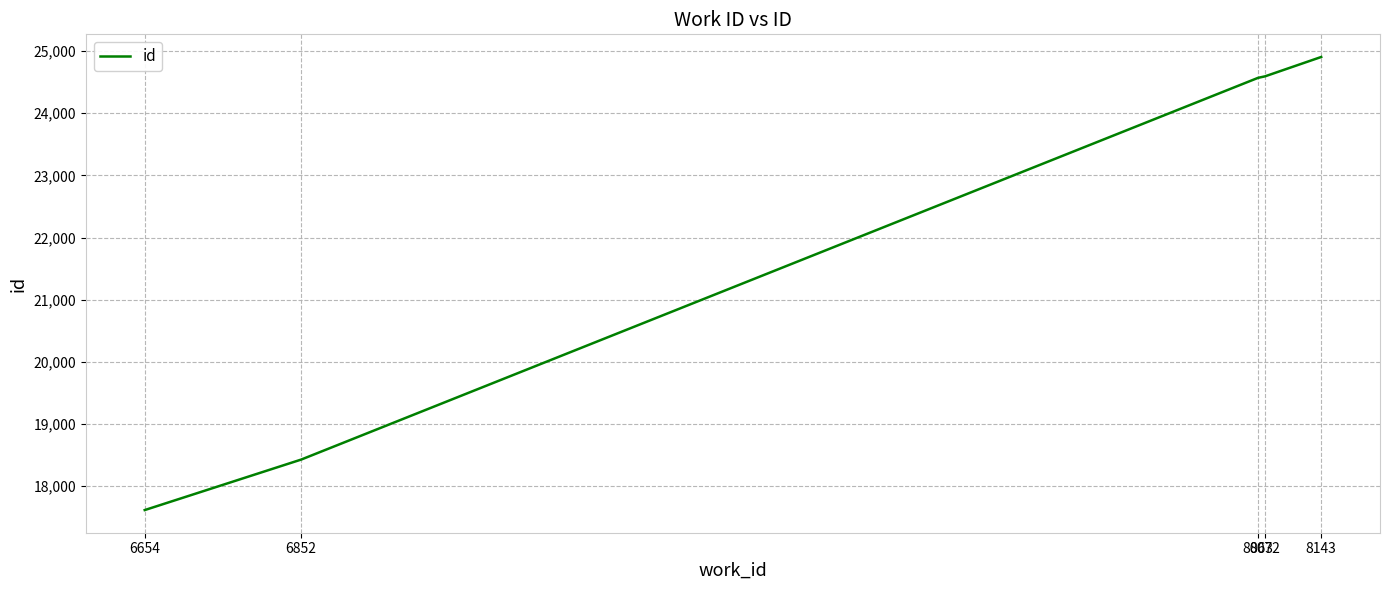

True or false: the data shows 16147 at 8072.

False